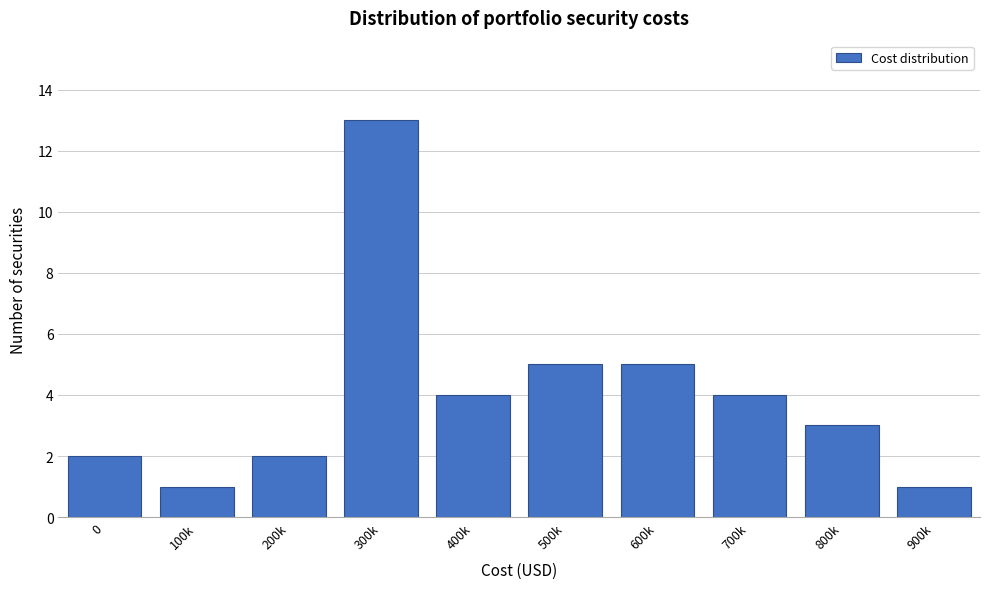

Reading right to left, extract all data points from this chart.

1	3	4	5	5	4	13	2	1	2